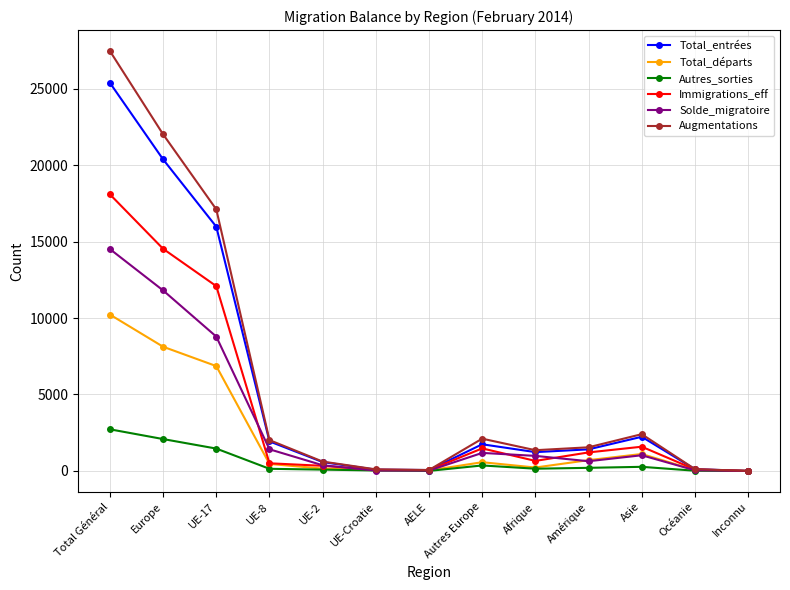

The value of Immigrations_eff at Europe is 14526. True or false?

True